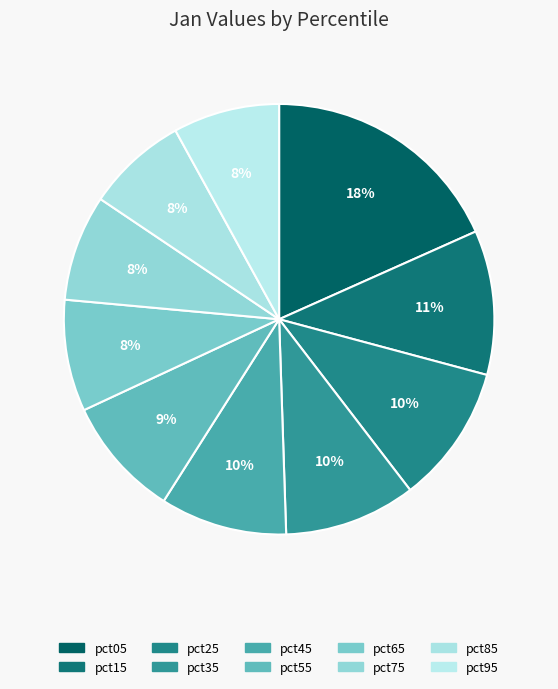

The pct95 slice represents 8% of the pie. True or false?

True